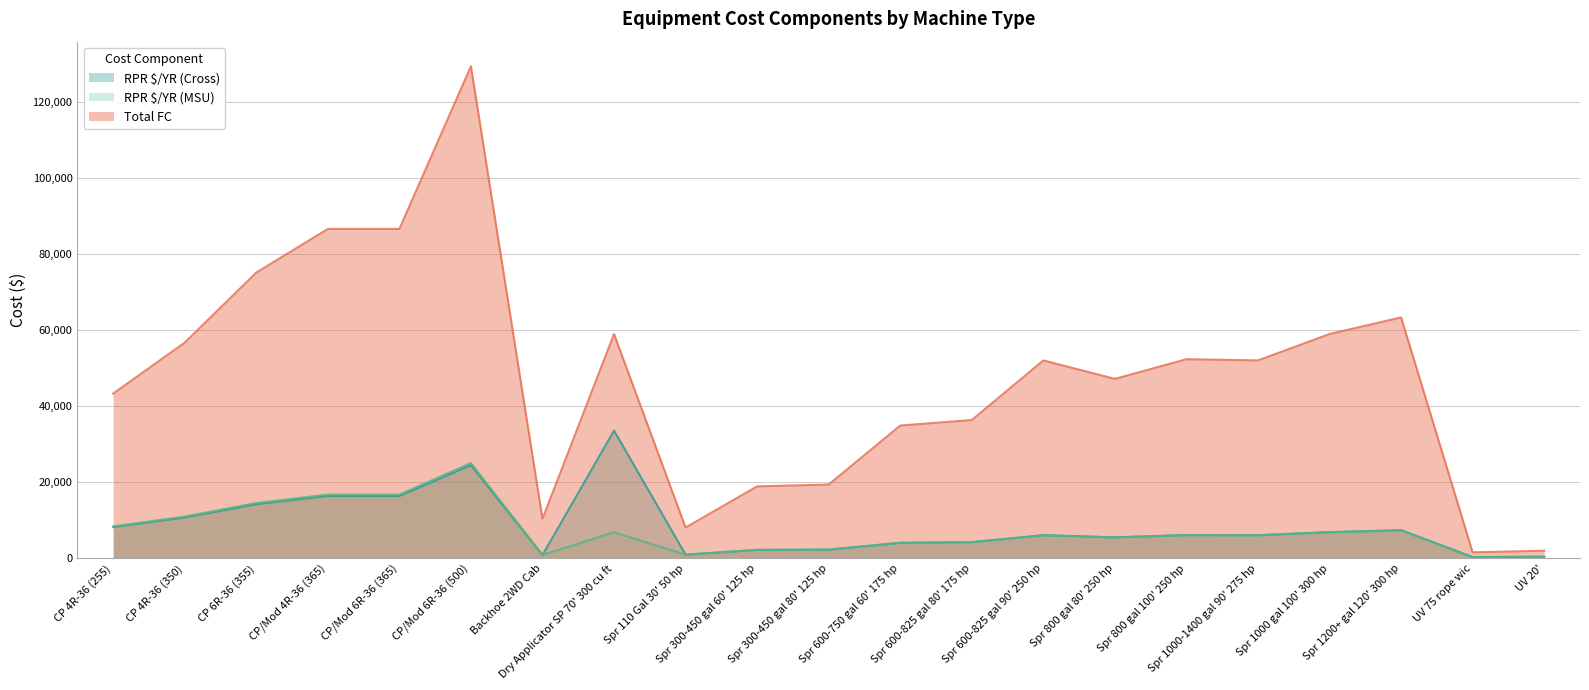

What is the lowest value of the Total FC series?

1567.5